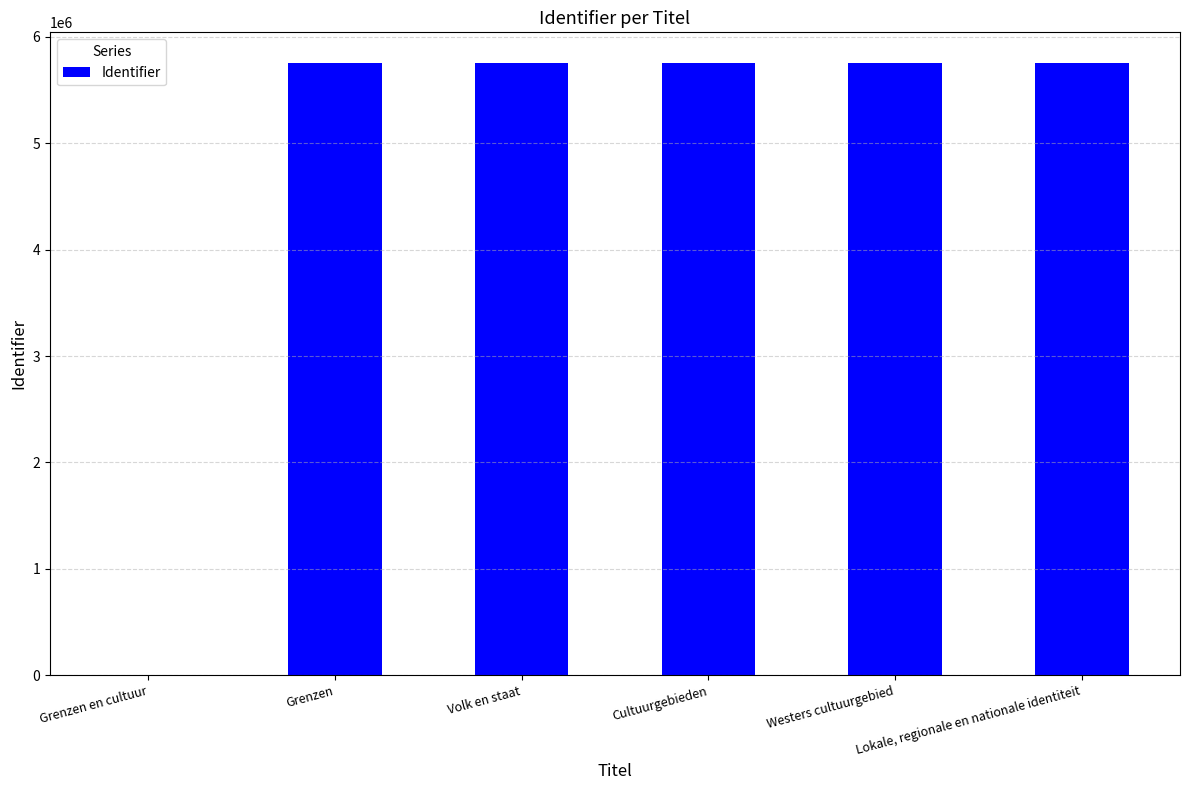

What is the sum of all values?

28778140